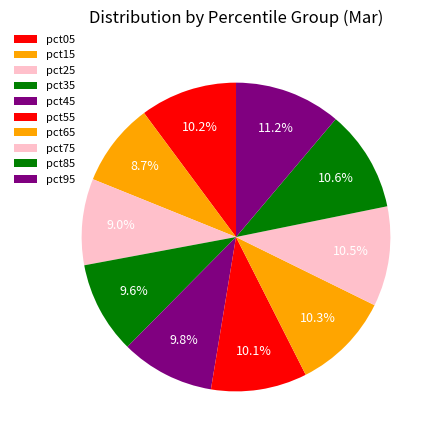

How many segments does this pie chart have?

10